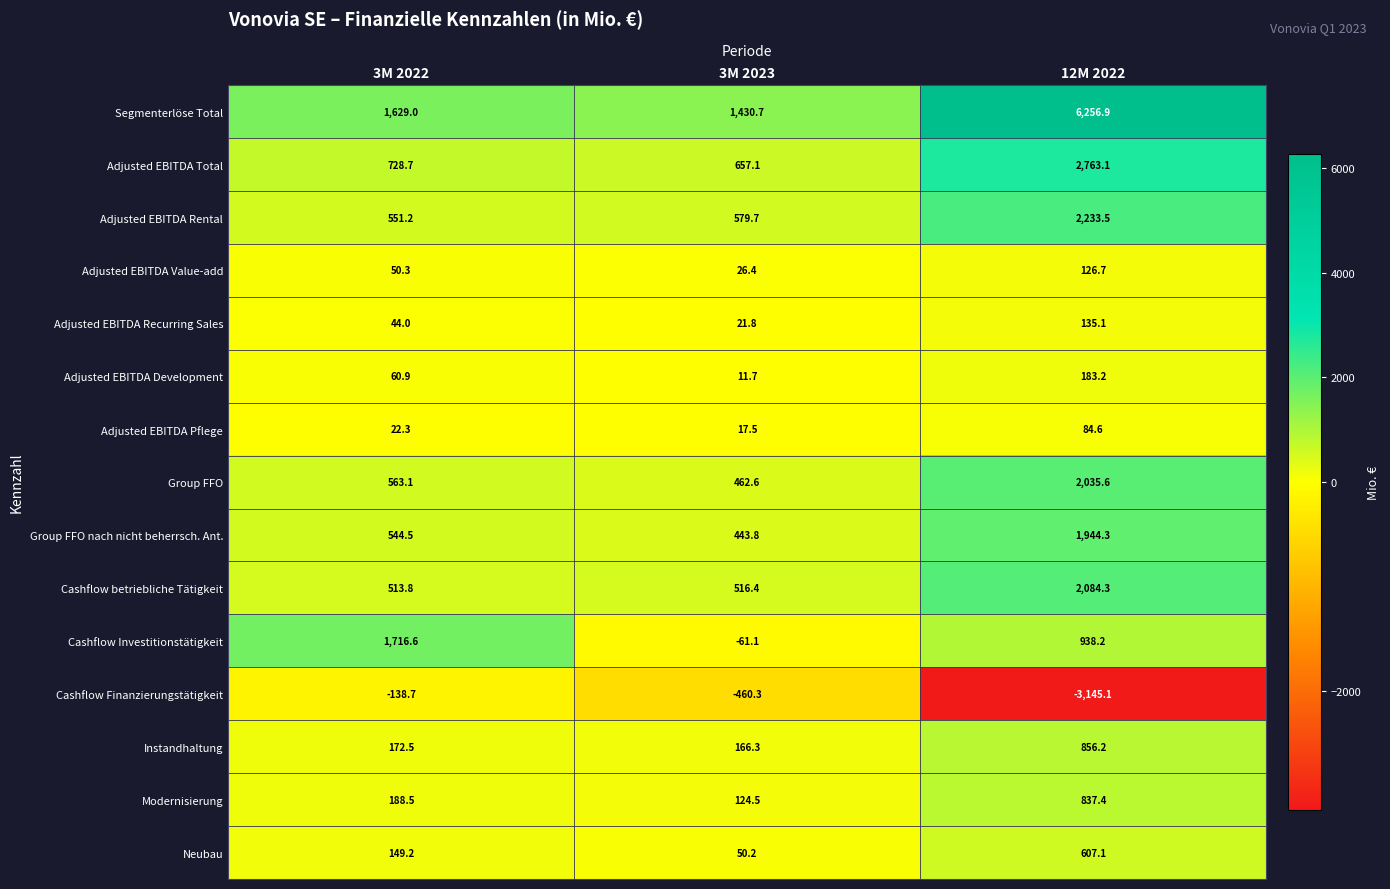

True or false: Neubau has a value of 19.4 at 3M 2023.

False